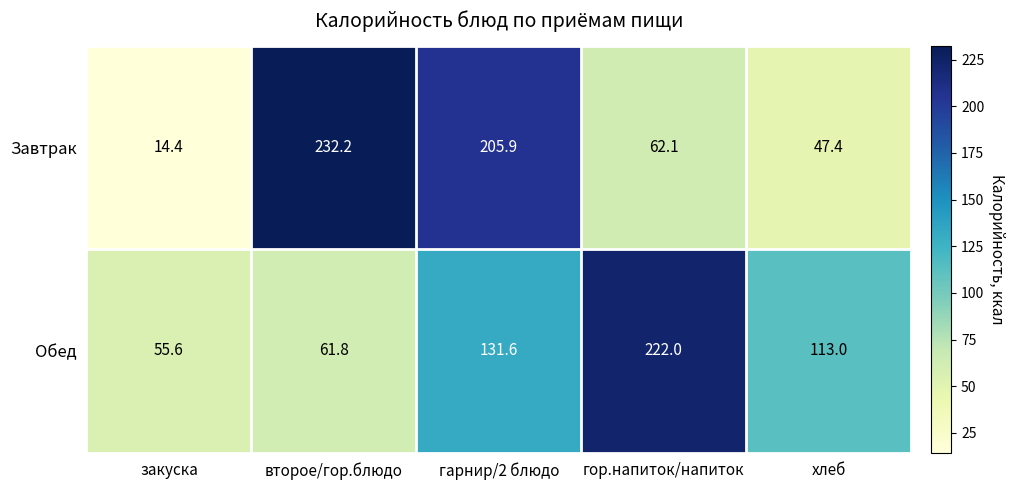

What is the total value across all series at гарнир/2 блюдо?

337.5